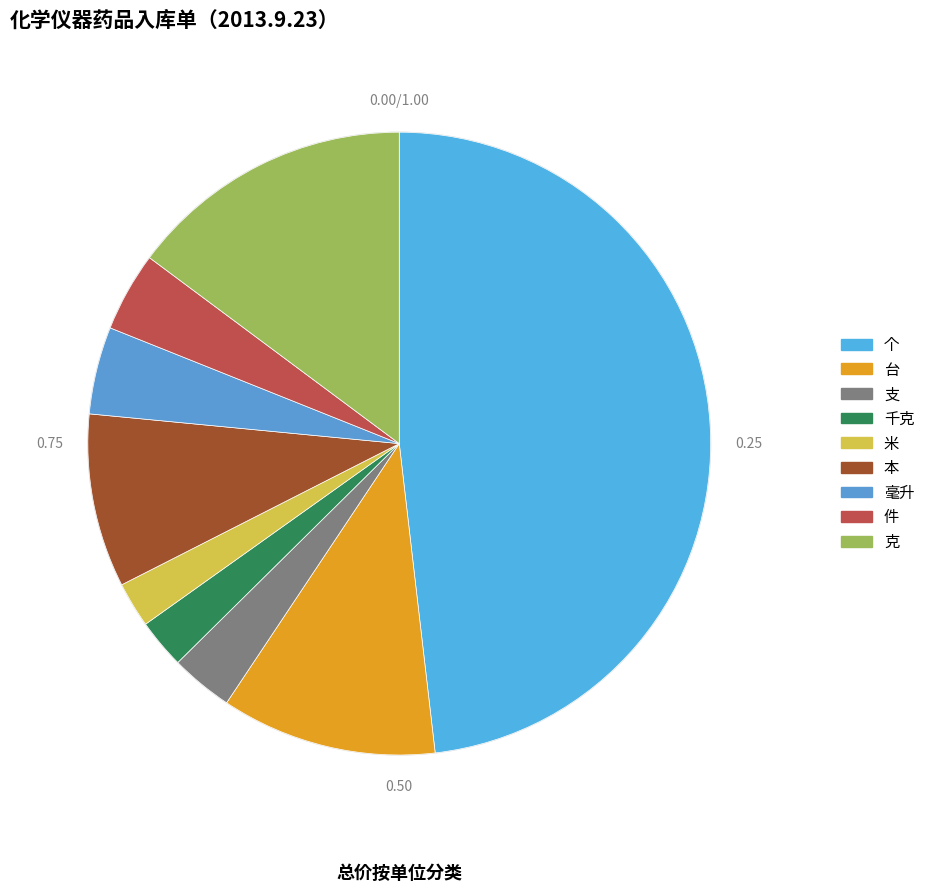

True or false: 个 accounts for 33% of the total.

False